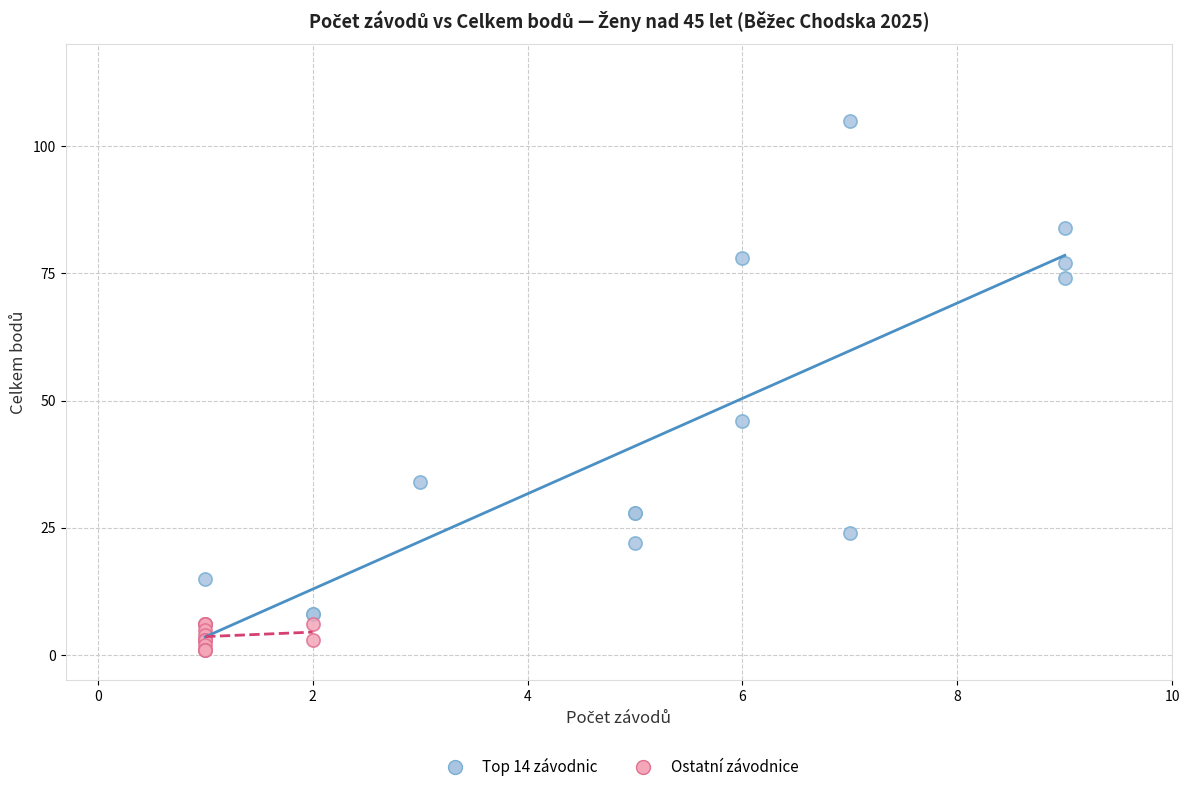

What are all the series names shown in the legend?

Top 14 závodnic, Ostatní závodnice